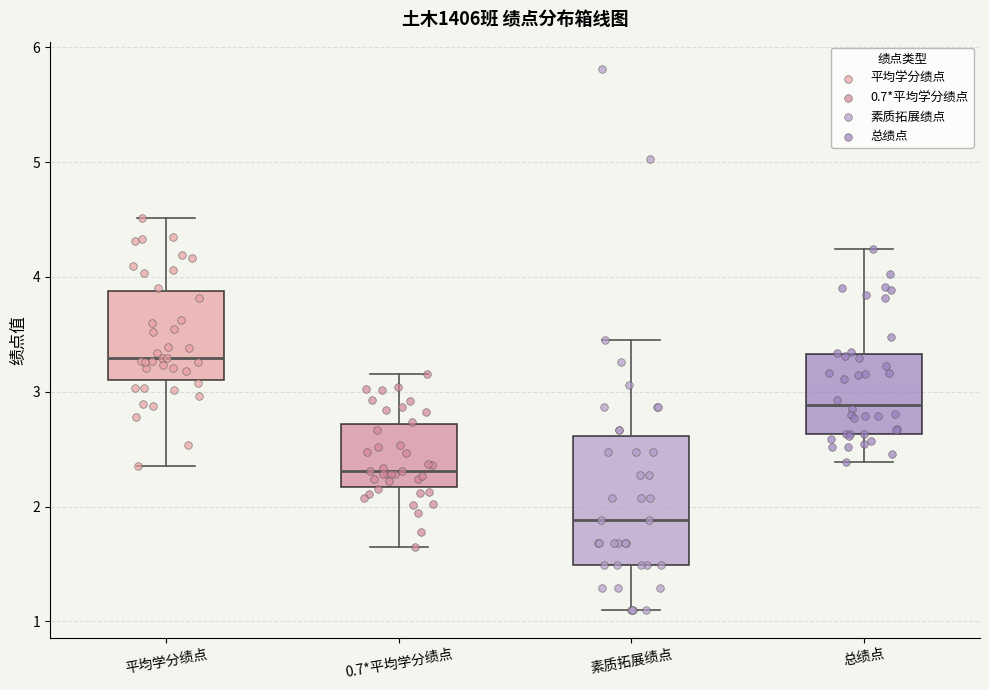

Comparing the boxes themselves (not the whiskers), which one is the tallest?

素质拓展绩点